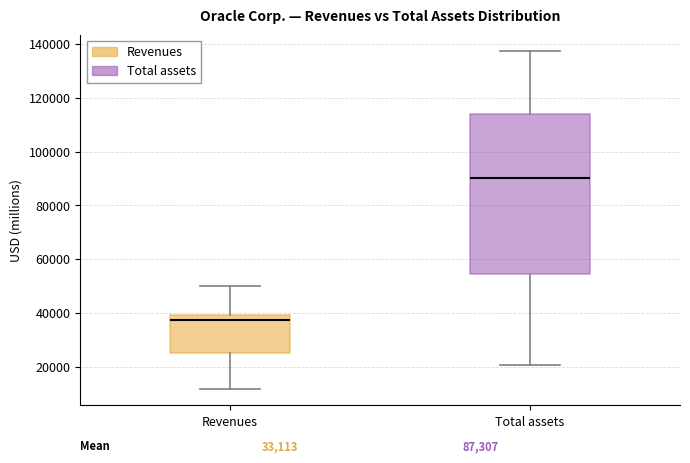

Which box has the lowest median line?

Revenues